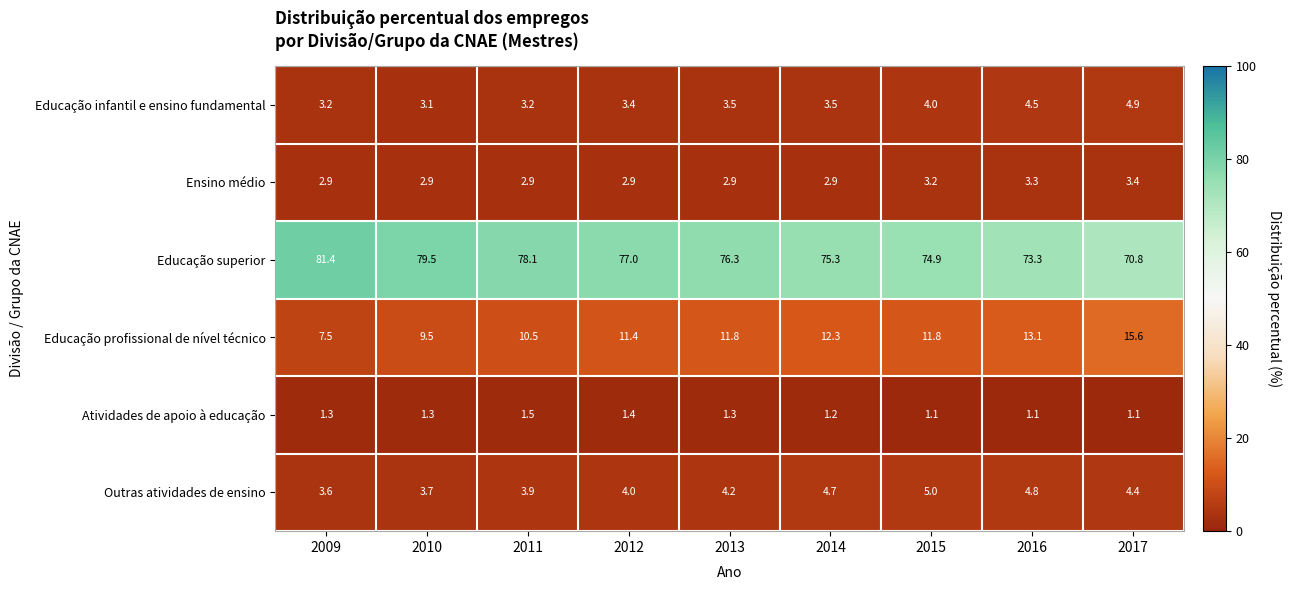

Which series has the largest total across all categories?

Educação superior